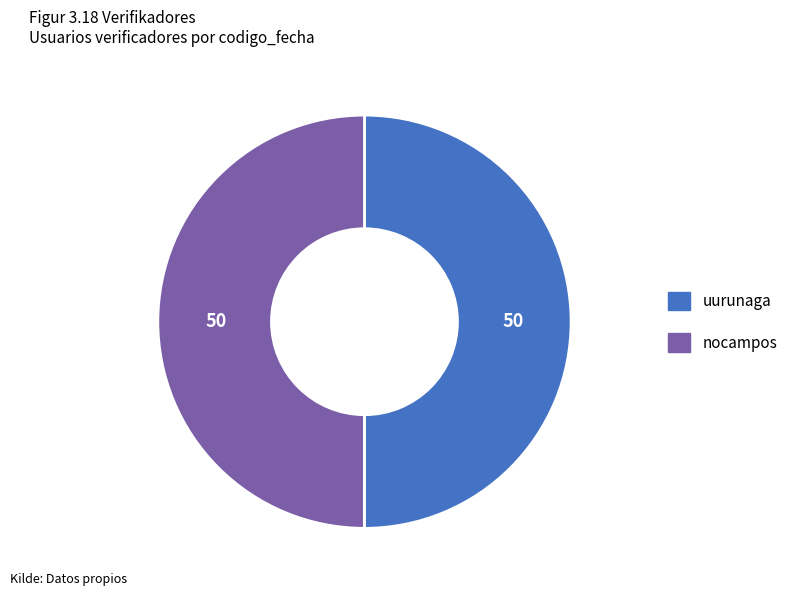

True or false: uurunaga accounts for 40% of the total.

False